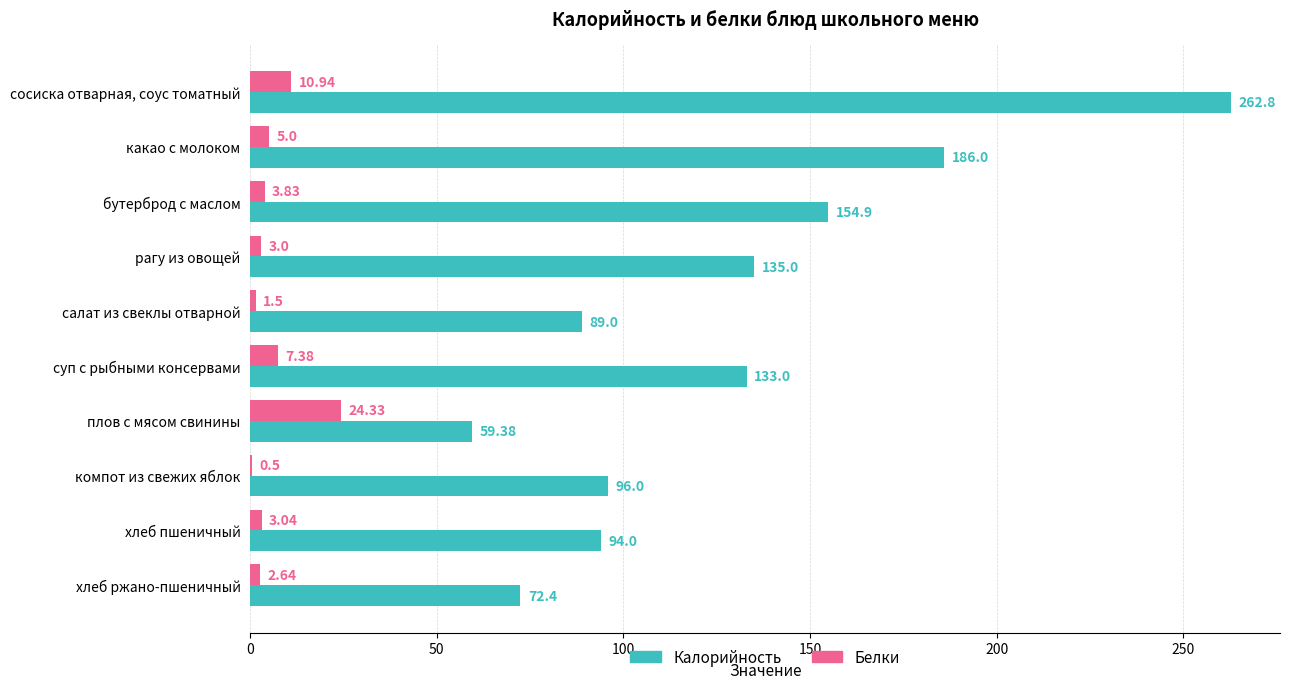

At which label does Калорийность reach its peak?

сосиска отварная, соус томатный